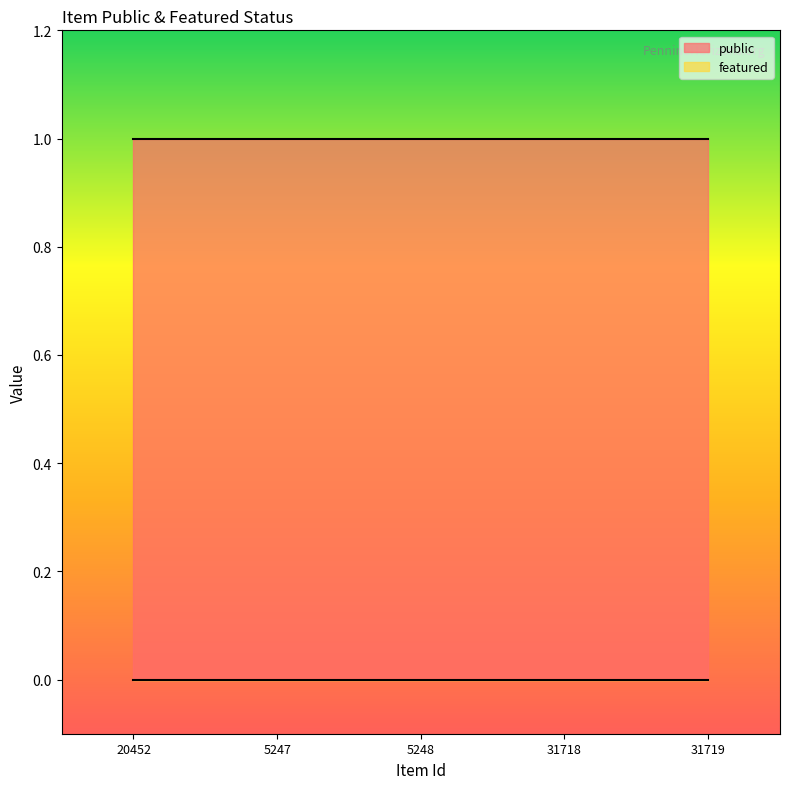

Reading left to right, transcribe all the data shown in this chart.

public: 20452=1	5247=1	5248=1	31718=1	31719=1
featured: 20452=0	5247=0	5248=0	31718=0	31719=0